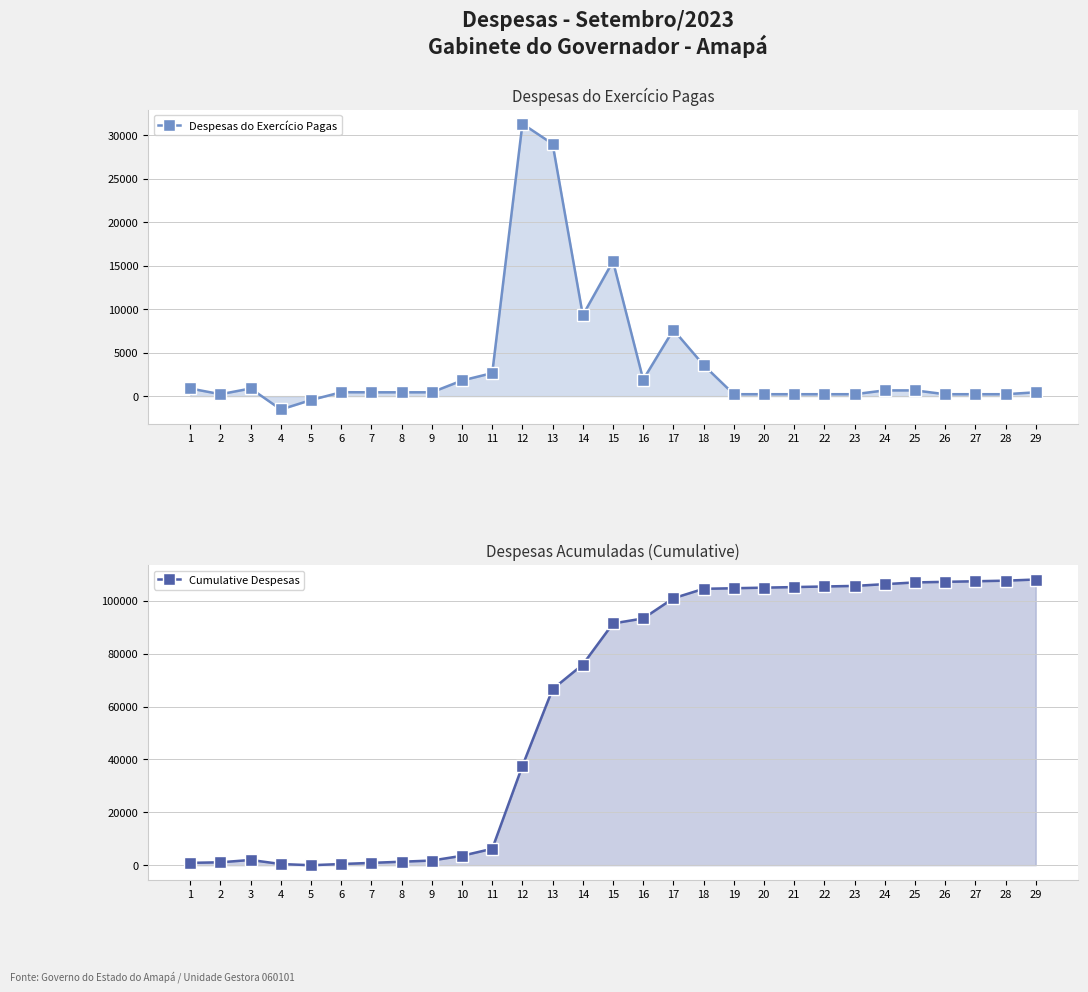

Rank the categories by Cumulative Despesas value from highest to lowest.

29, 28, 27, 26, 25, 24, 23, 22, 21, 20, 19, 18, 17, 16, 15, 14, 13, 12, 11, 10, 3, 9, 8, 2, 1, 7, 4, 6, 5